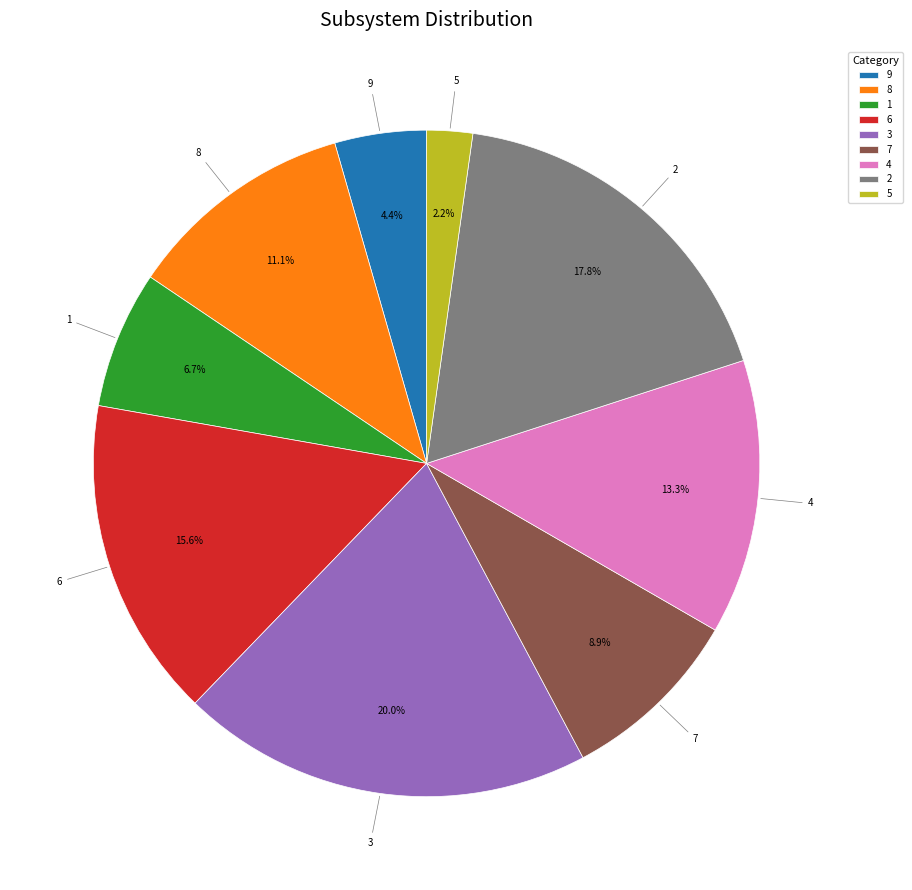

Approximately how many times larger is the value at 3 compared to 1?

3.0